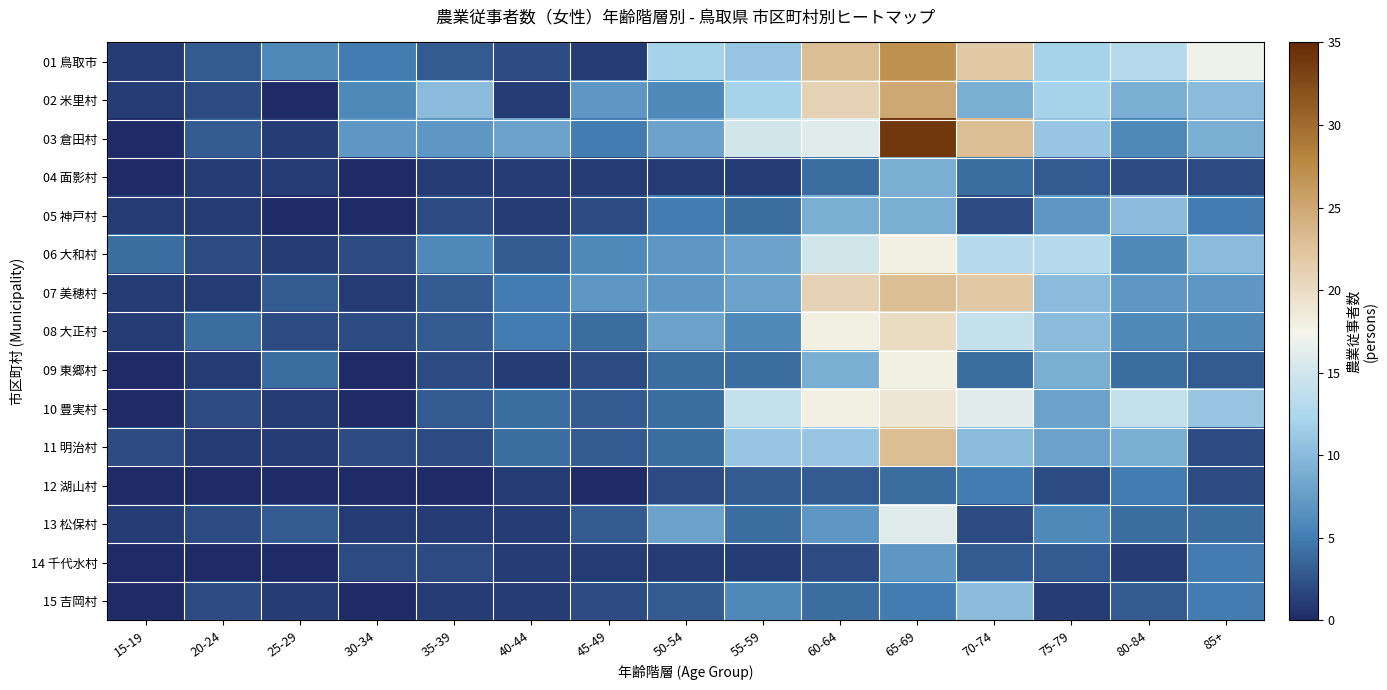

At how many categories does at least one series exceed 18?

3